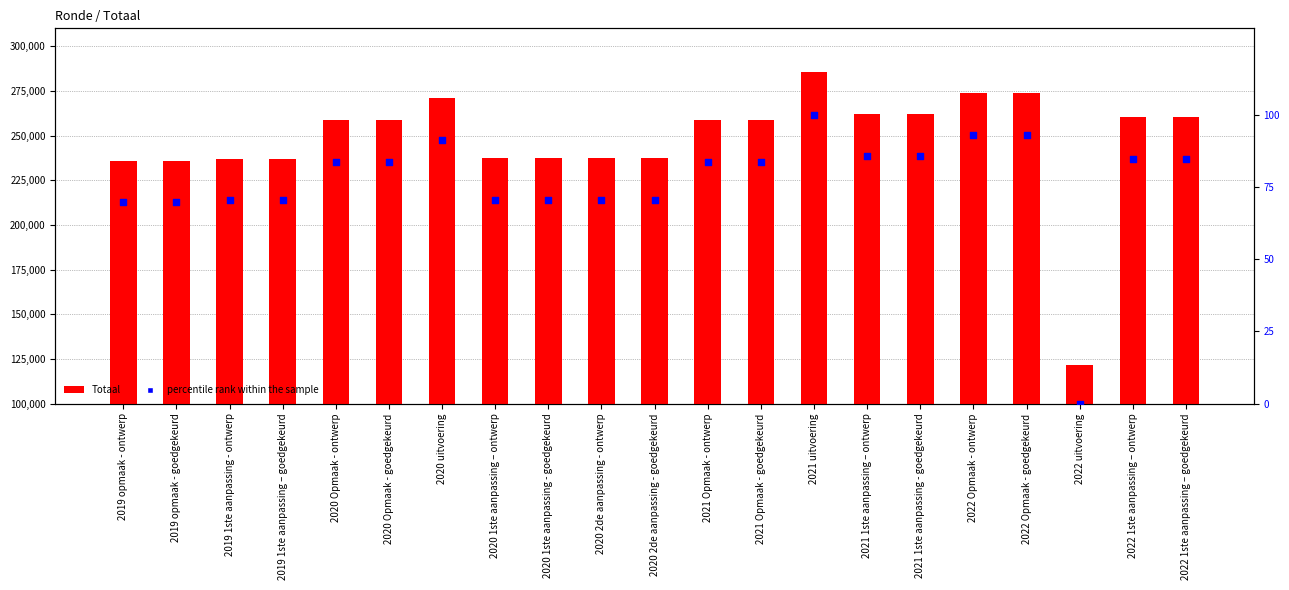

Is the value of percentile rank within the sample at 2022 1ste aanpassing – ontwerp greater than the value of Totaal at 2021 1ste aanpassing – ontwerp?

No